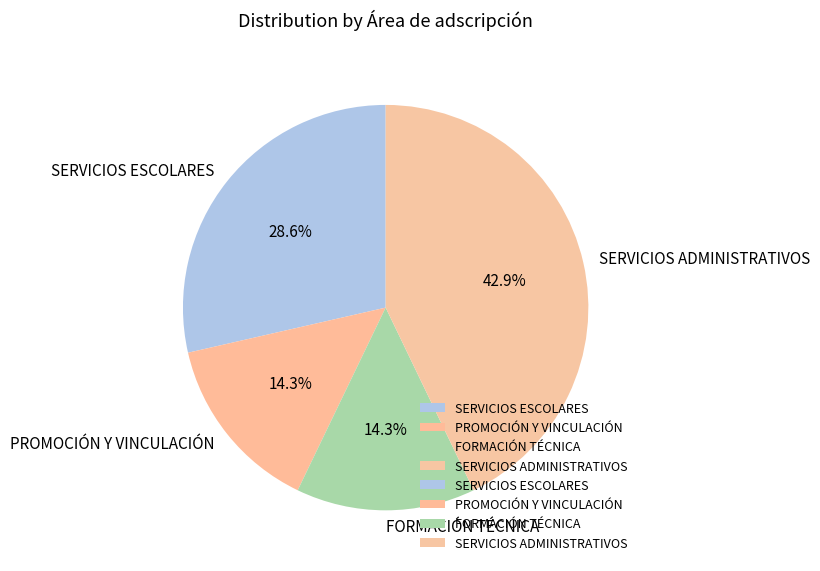

To the nearest percent, what is the difference between the largest and smallest slice percentages?

29%